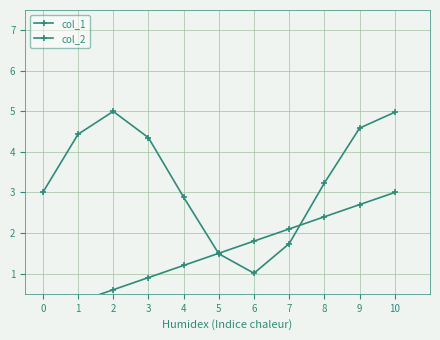

Rank the series by their average value, from highest to lowest.

col_2, col_1